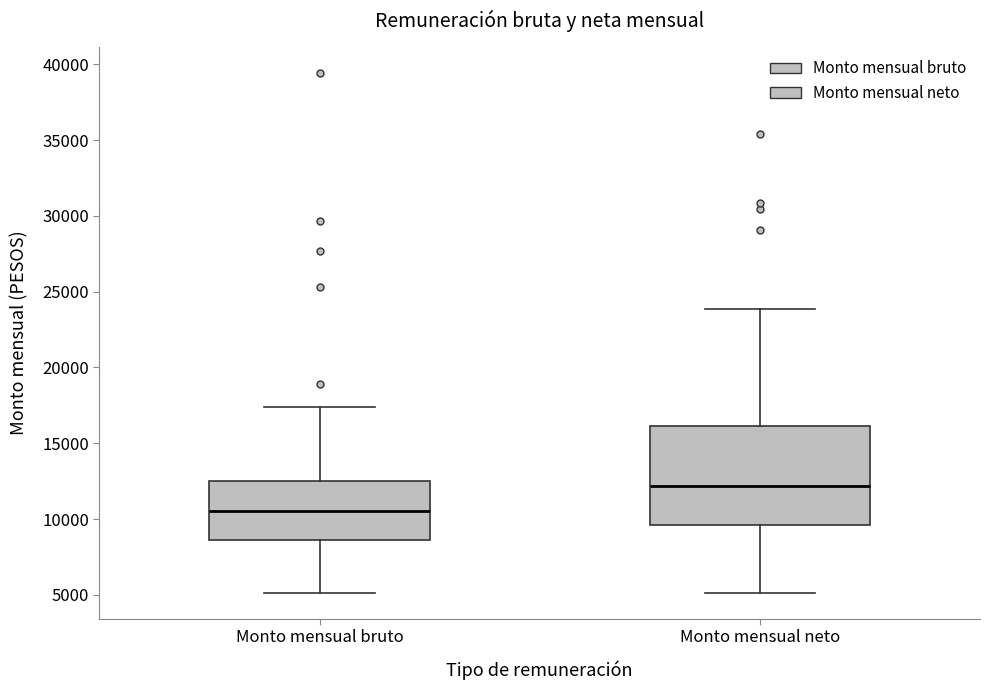

Which box's median line is the highest?

Monto mensual neto